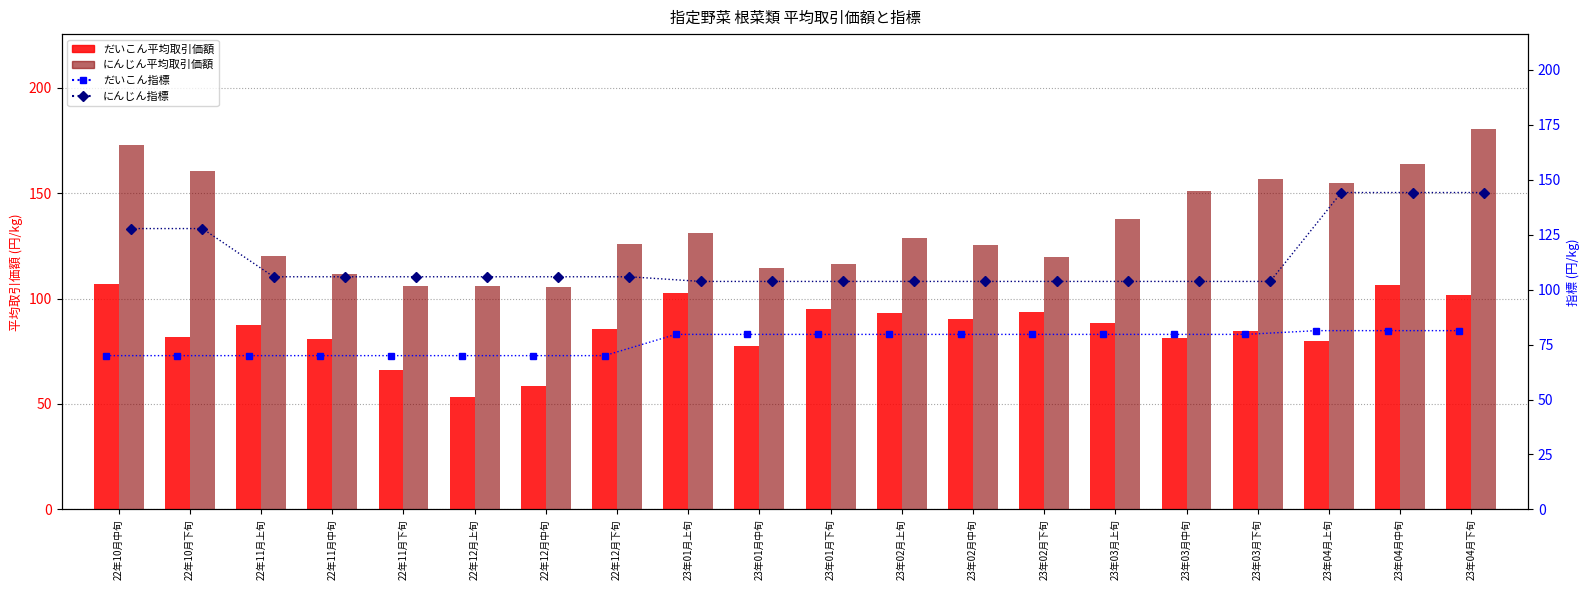

At 22年10月中旬, list the series in order from smallest to largest.

だいこん指標, だいこん平均取引価額, にんじん指標, にんじん平均取引価額